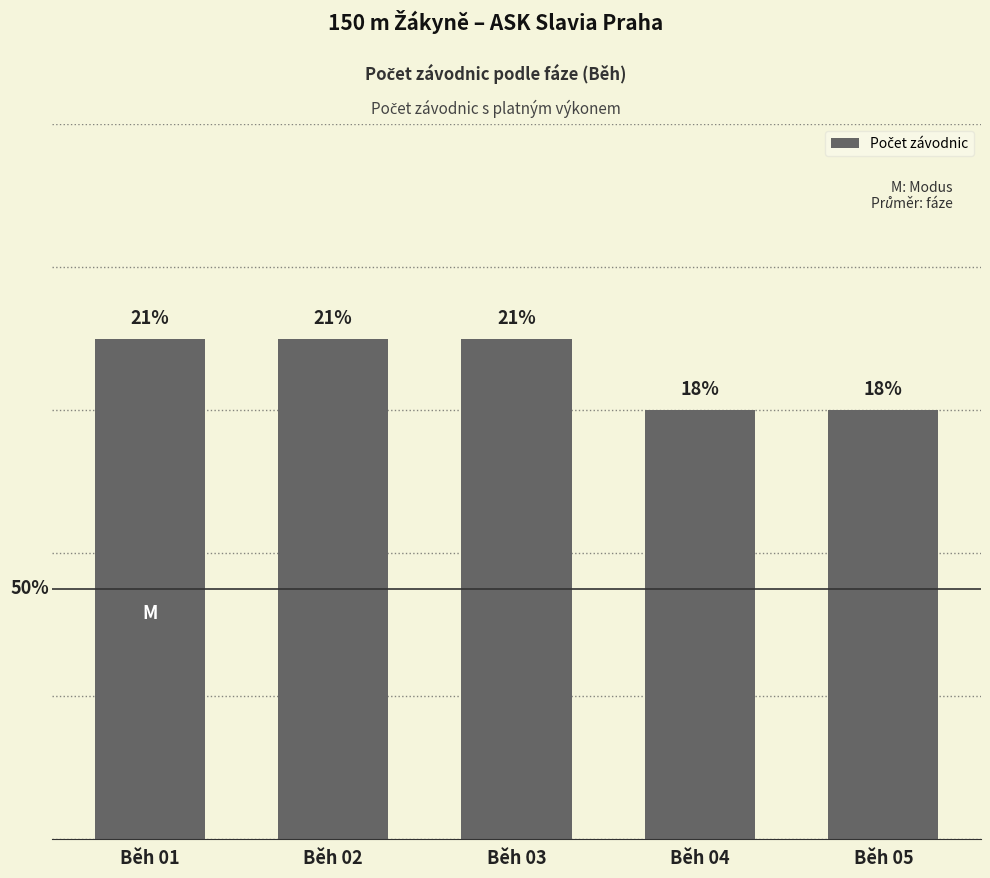

What is the difference between the values at Běh 02 and Běh 04?

1